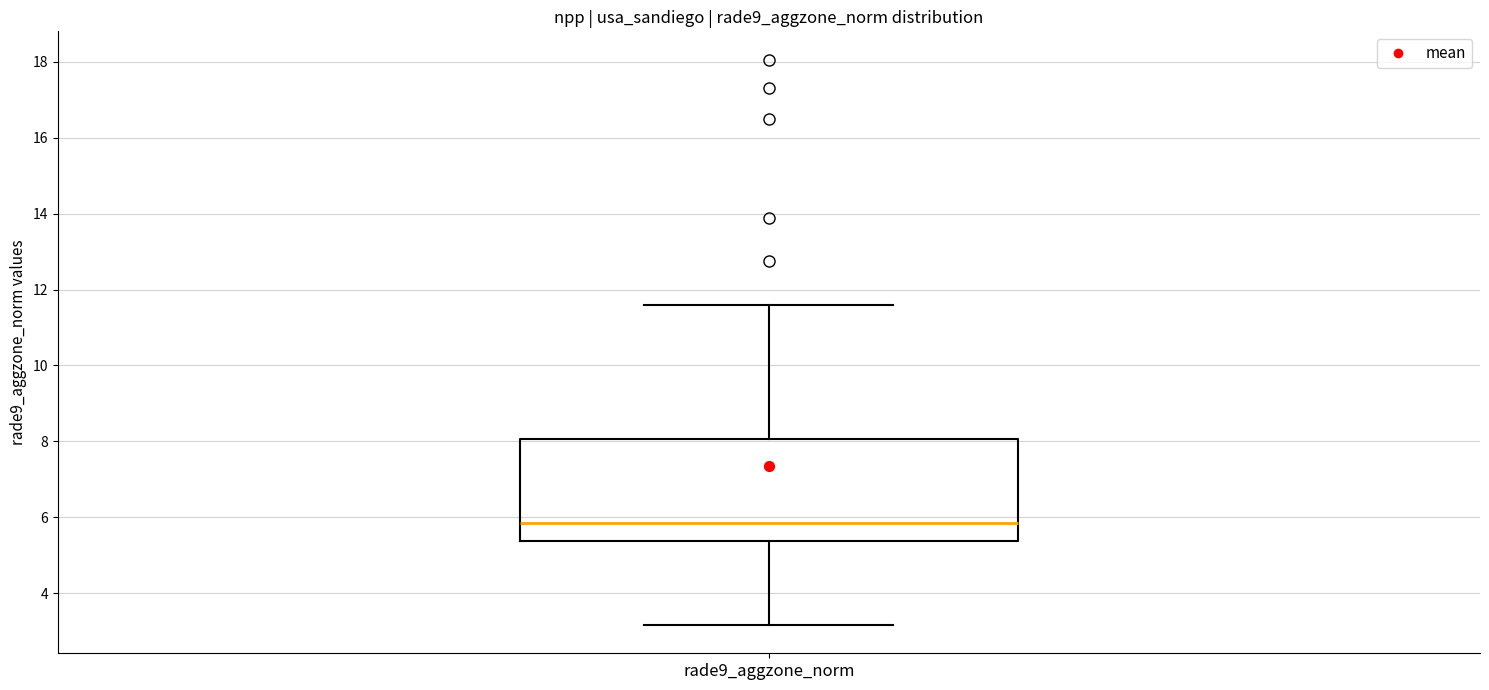

Read this box plot against the y-axis: the position of the median line, the range covered by the box, and the ends of both whiskers. The values are not printed on the chart, so give them approximately, as read against the axis.

median 5.8, box 5.4 to 8.0, whiskers 3.2 to 11.6